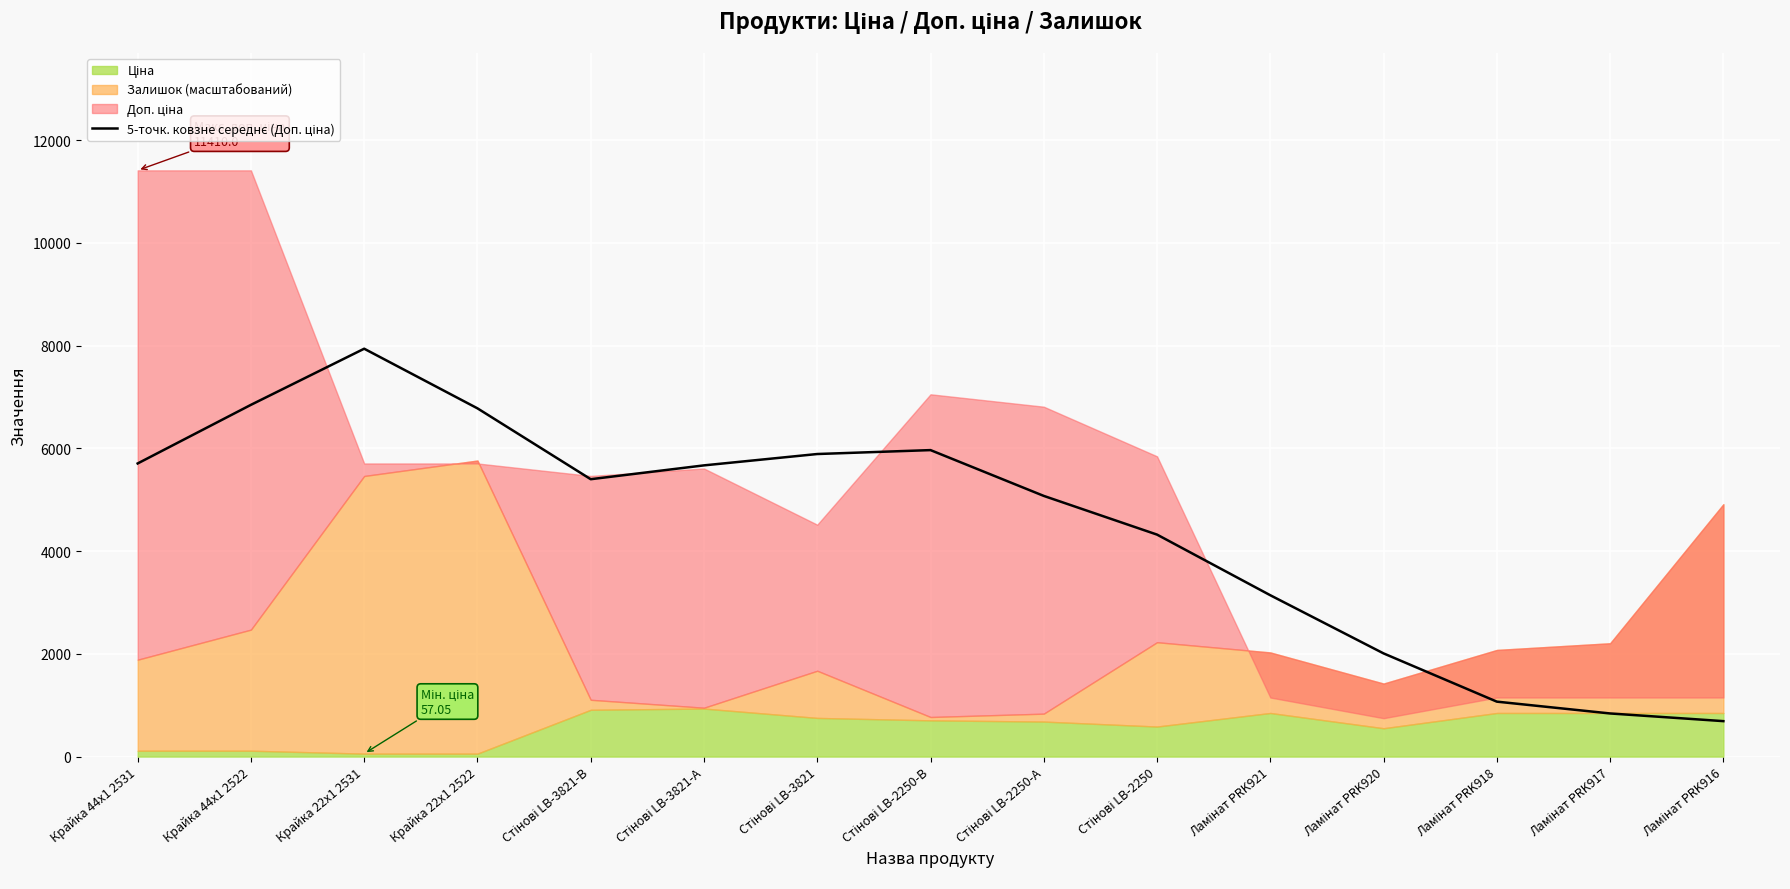

Reading left to right, what are all the values shown in this chart?

5705.0	6846.0	7938.5	6777.9	5398.6	5667.8	5888.8	5965.1	5073.6	4320.3	3140.0	2008.0	1069.2	839.2	689.8